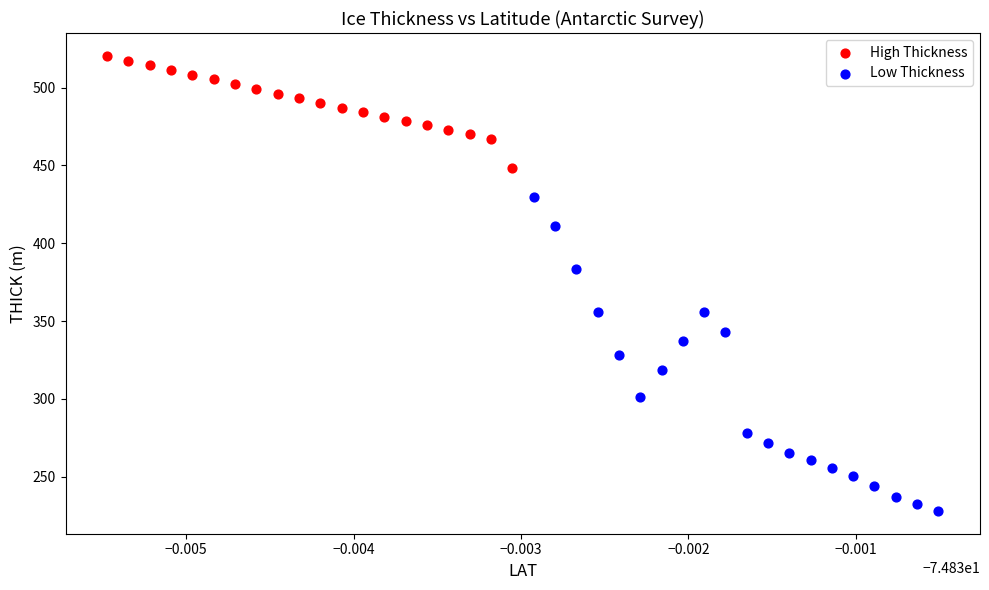

What are all the series names shown in the legend?

High Thickness, Low Thickness